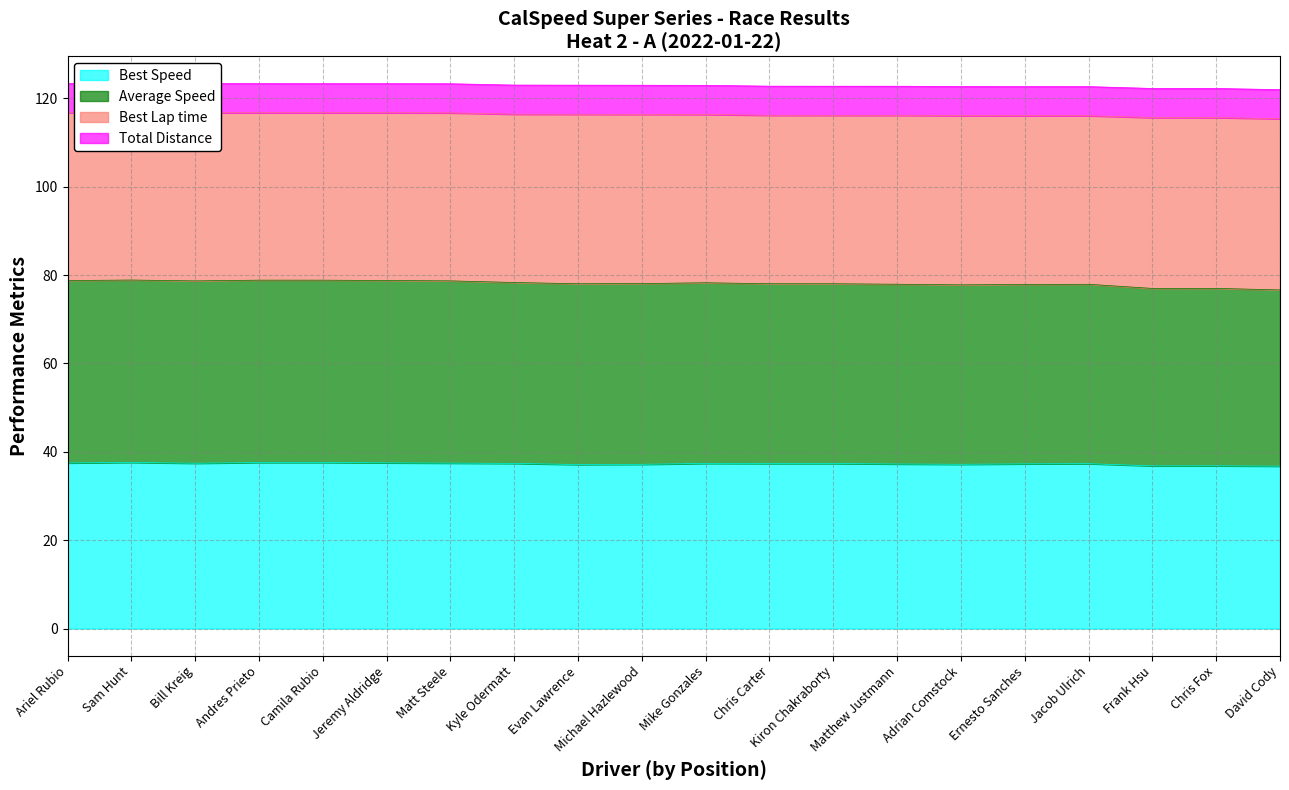

At which label is Total Time closest to 122?

David Cody